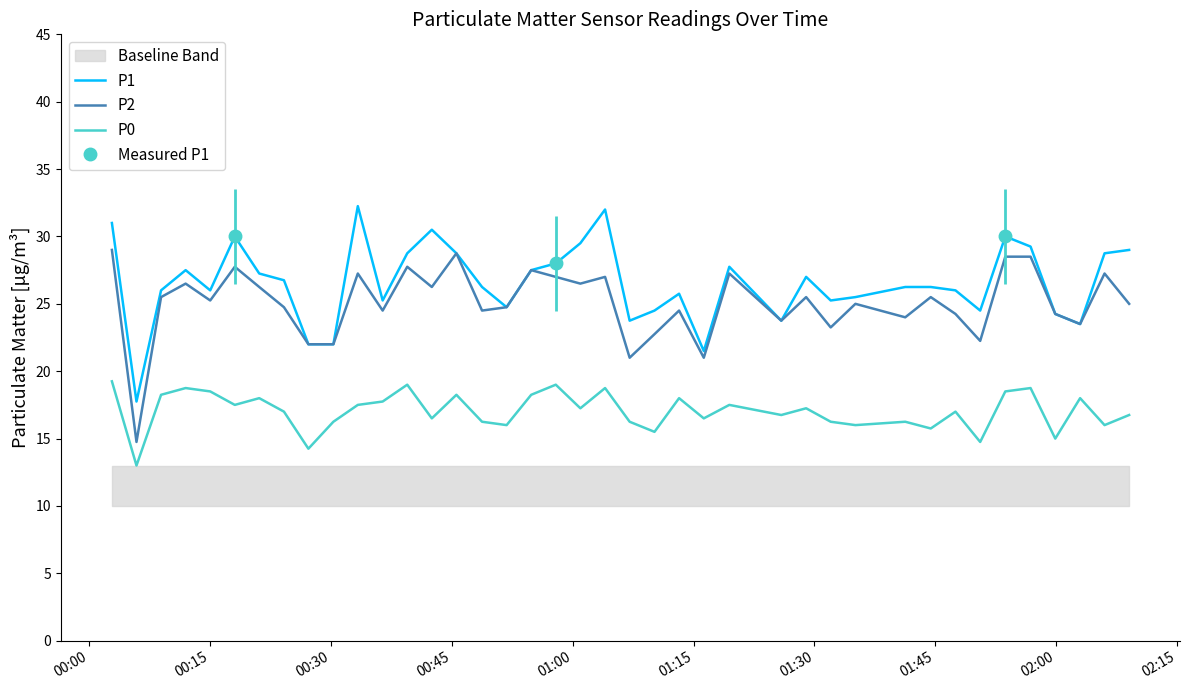

True or false: P1 has more than 1 interior local peaks.

True